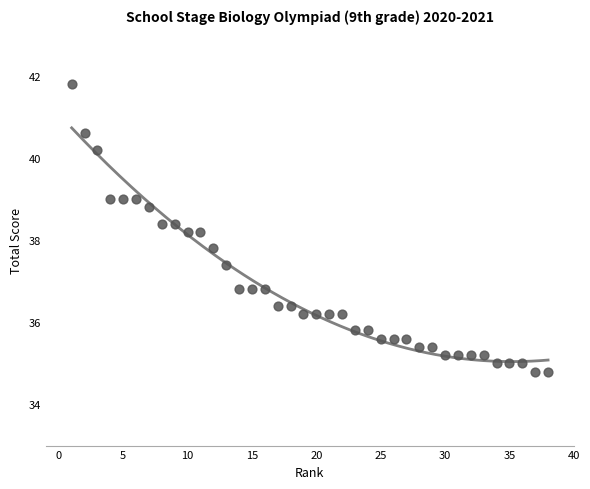

What is the range of X values (max minus min)?

37.0